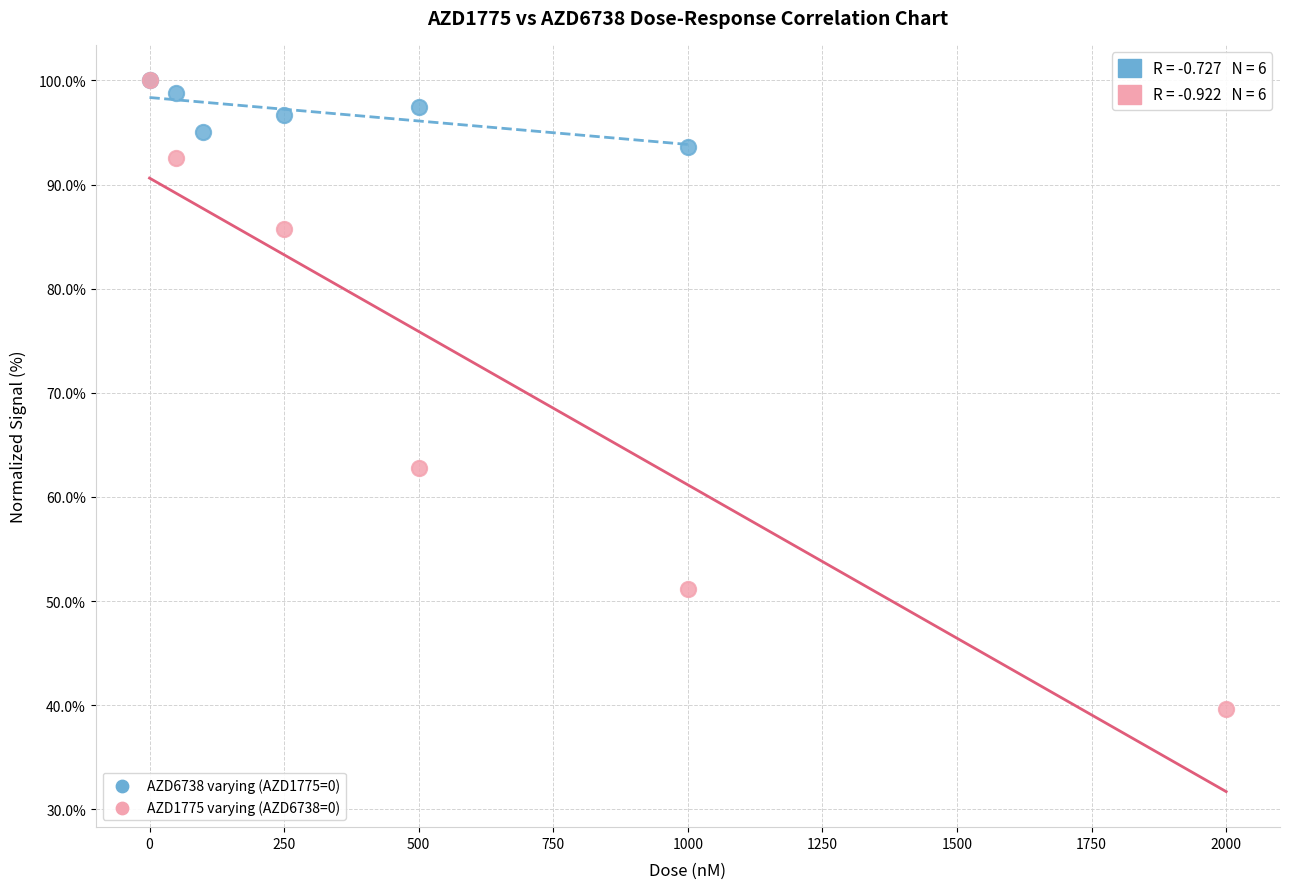

Which series reaches the minimum Y coordinate?

AZD1775 varying (AZD6738=0)